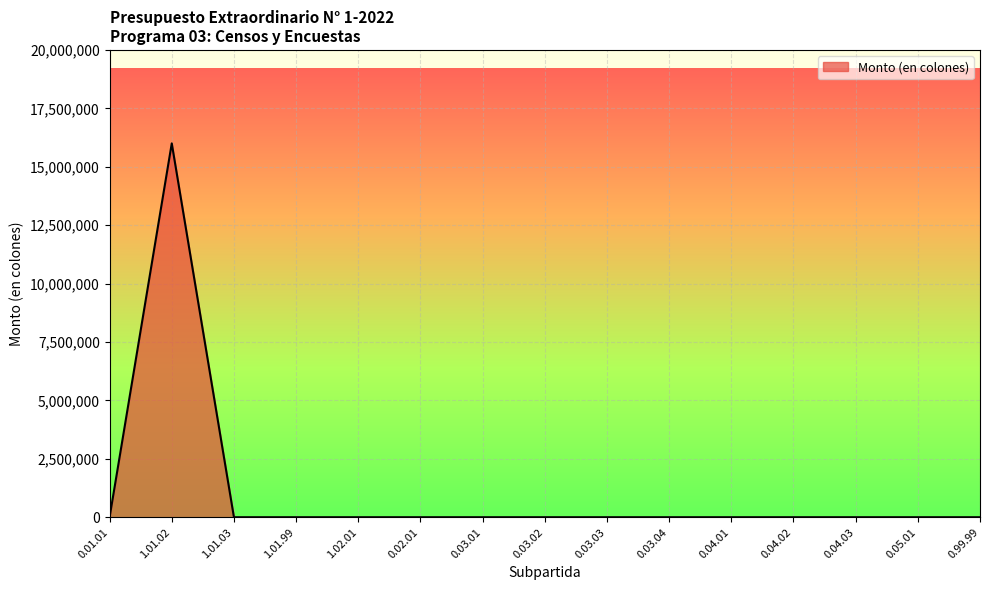

What is the difference between the maximum and minimum values?

16000000